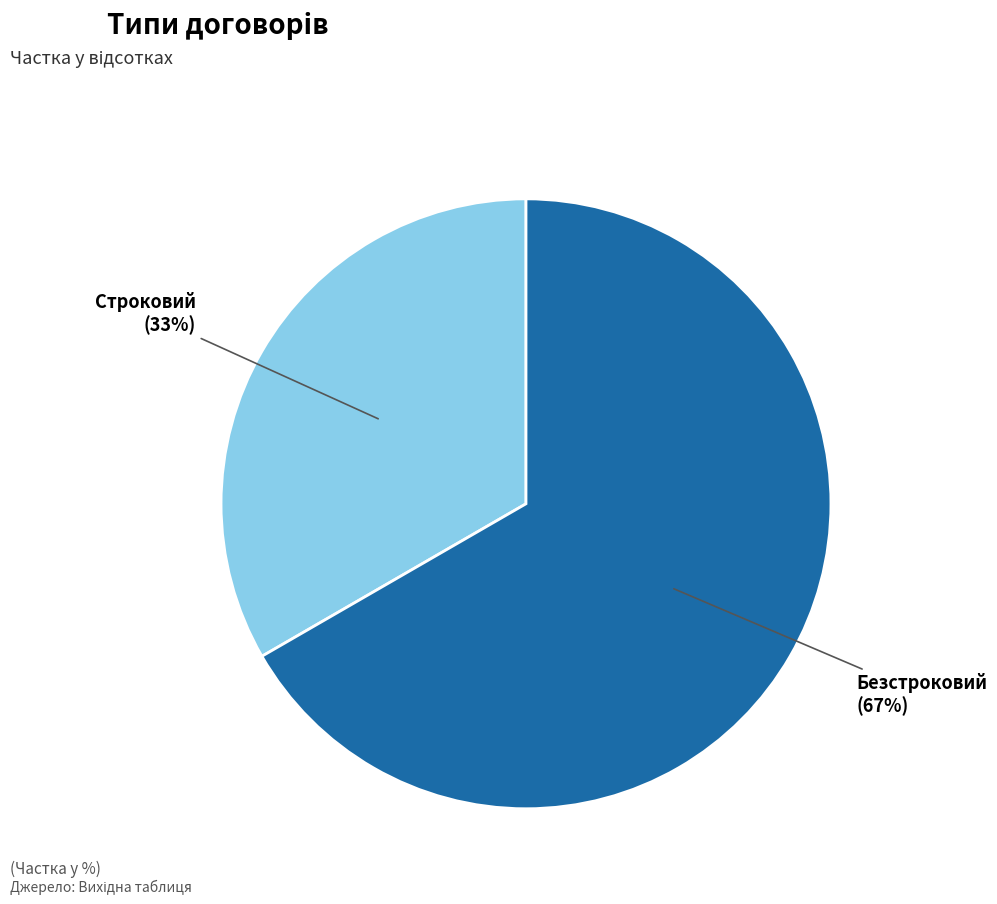

To the nearest percent, what is the combined percentage of Строковий and Безстроковий?

100%